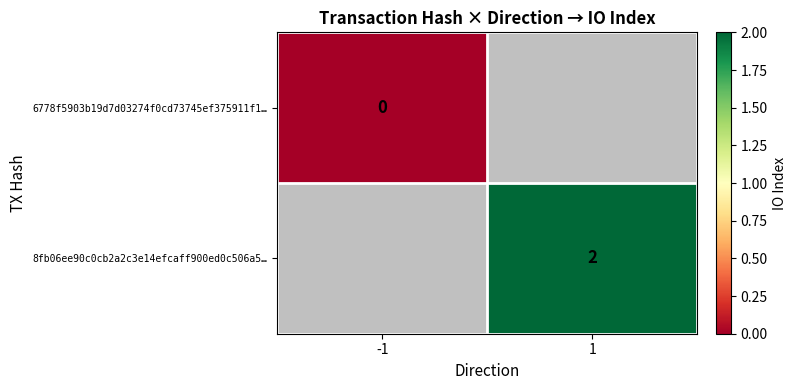

Is the value of 6778f5903b19d7d03274f0cd73745ef375911f1… at -1 greater than the value of 8fb06ee90c0cb2a2c3e14efcaff900ed0c506a5… at 1?

No